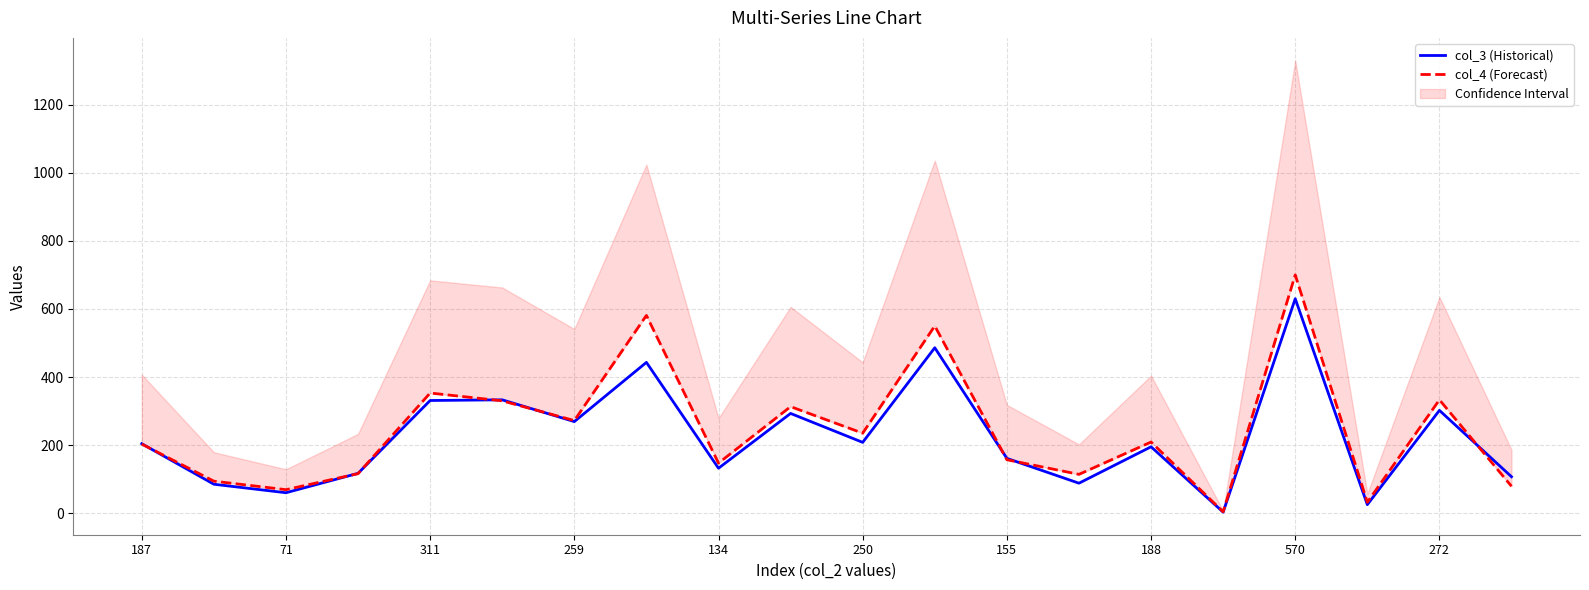

How many interior local valleys does the col_4 (Forecast) series have?

7